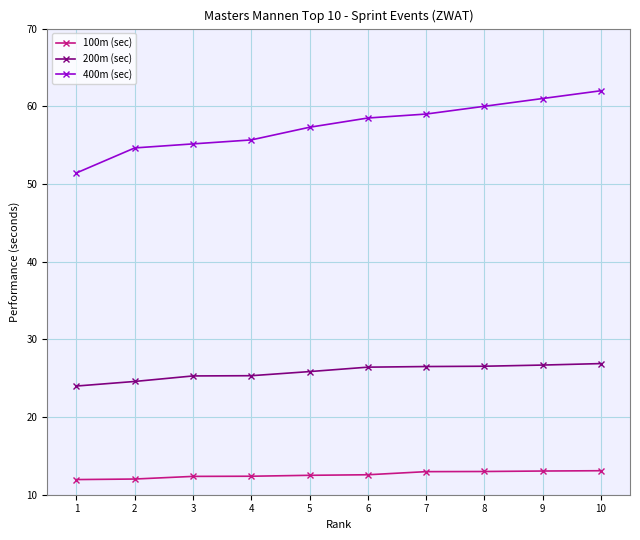

True or false: 400m (sec) and 200m (sec) intersect in this chart.

False